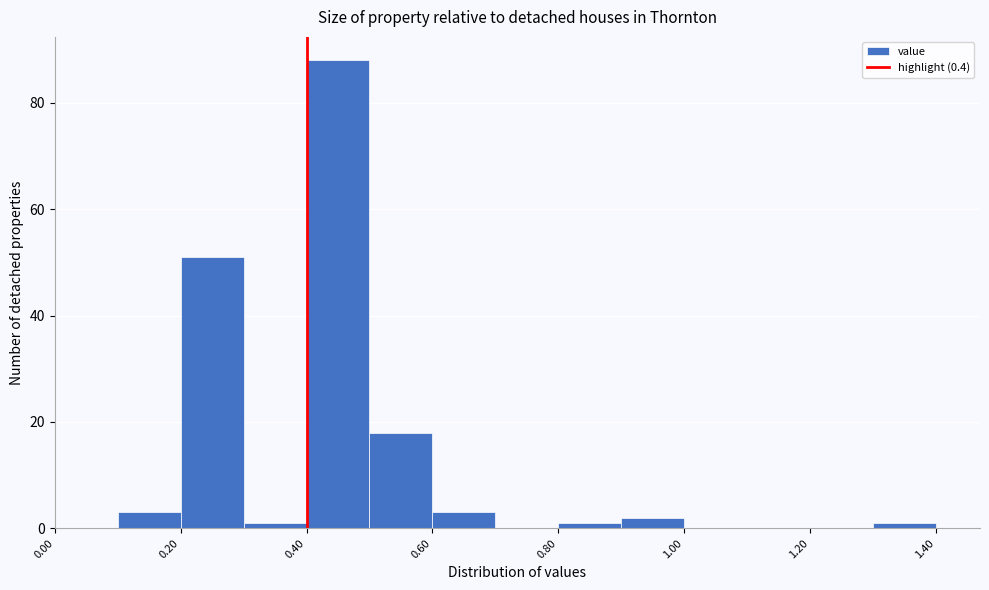

How tall is the bar that spans 0.5 to 0.6 on the x-axis? The values are not printed on the chart, so give them approximately, as read against the axis.

18